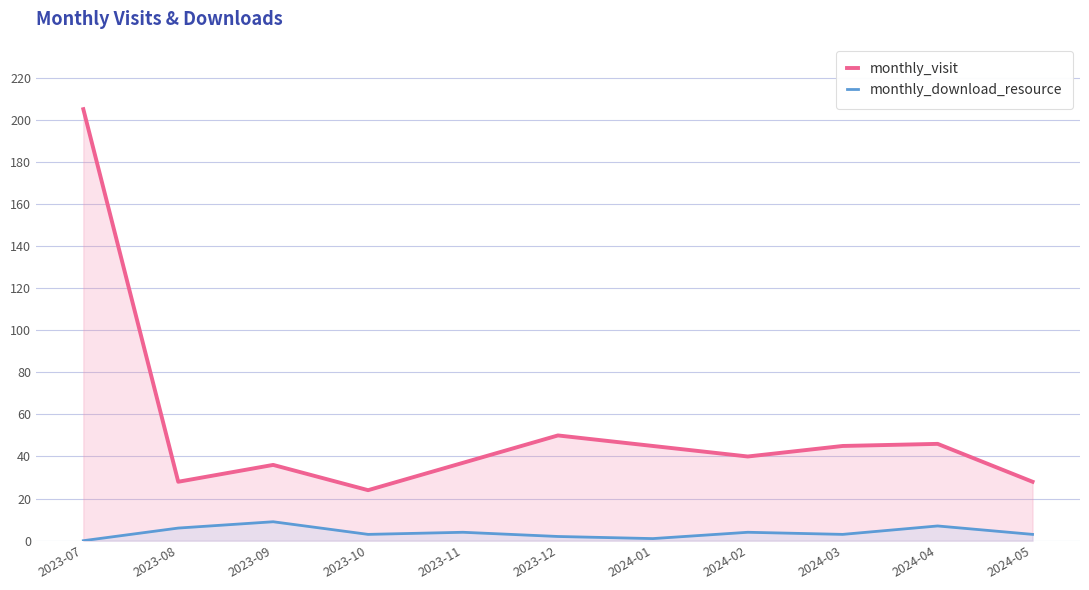

The value of monthly_visit at 2023-08 is 28. True or false?

True